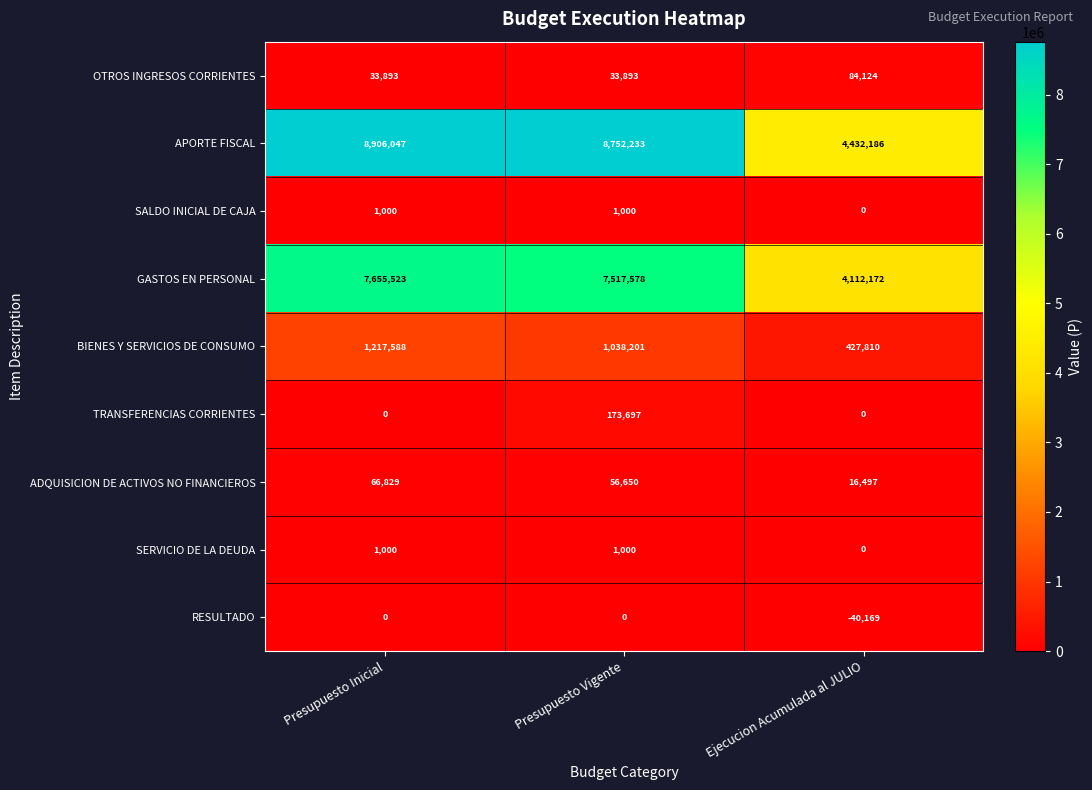

Which series has the largest total across all categories?

APORTE FISCAL